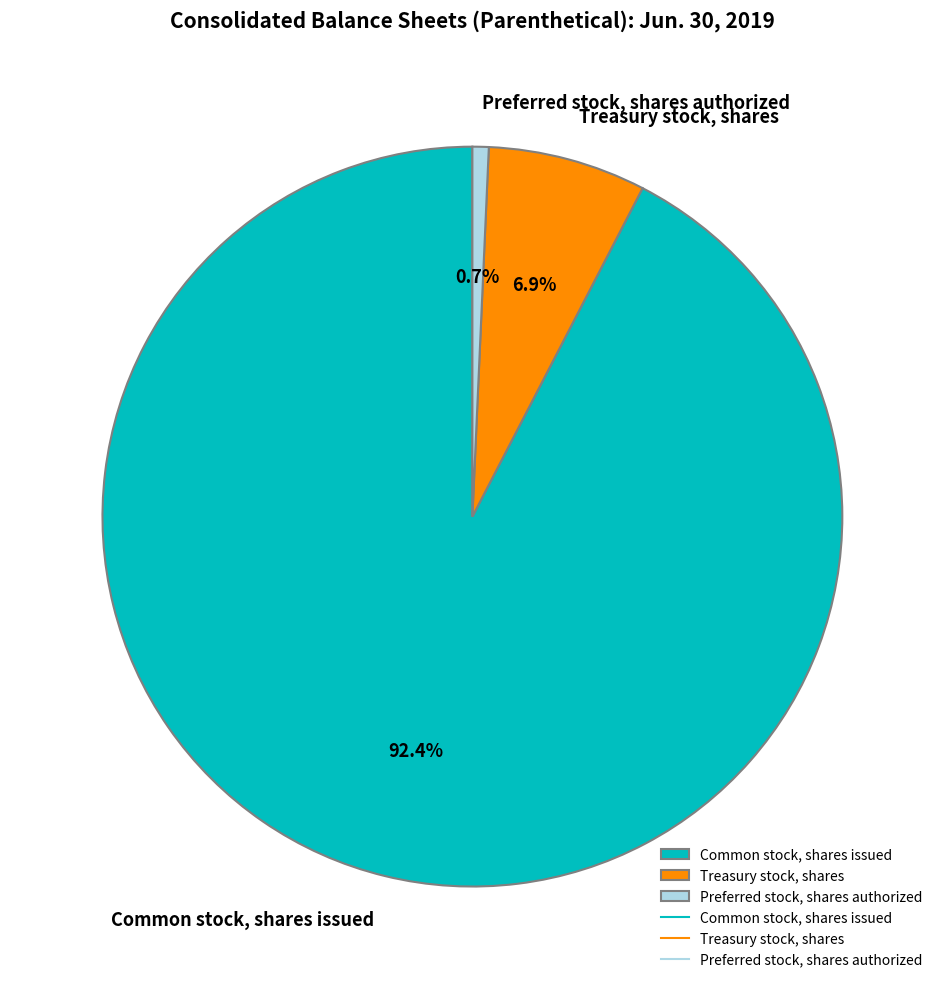

What percentage is the Common stock, shares issued slice, to the nearest percent?

92%